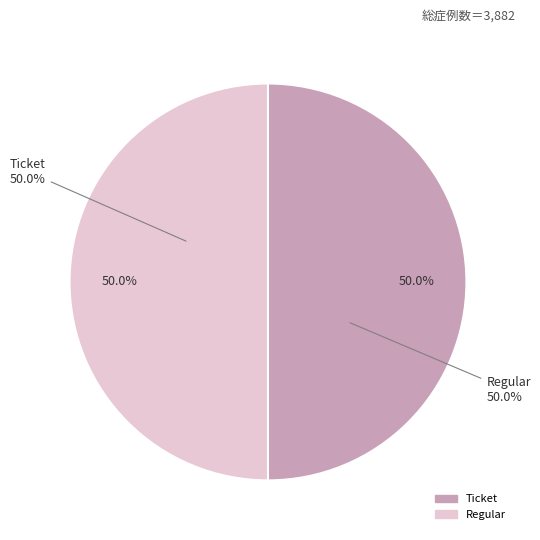

How many slices are in this pie chart?

2